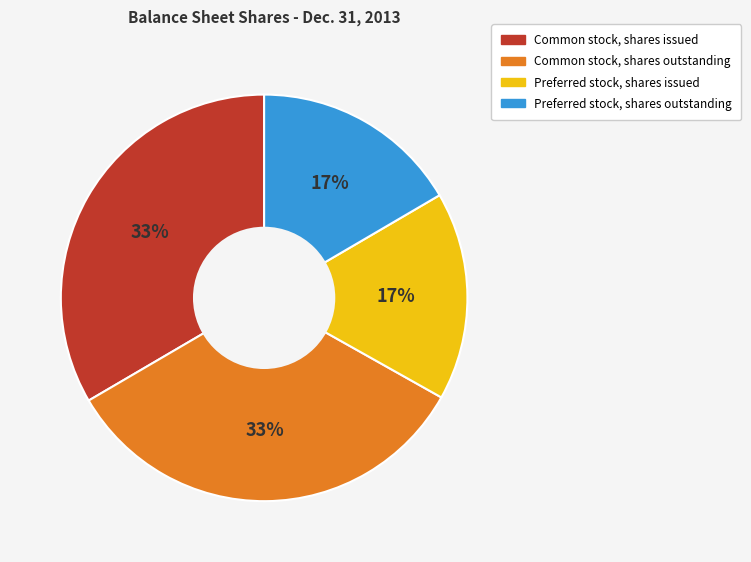

Is Common stock, shares outstanding the majority of the pie?

No